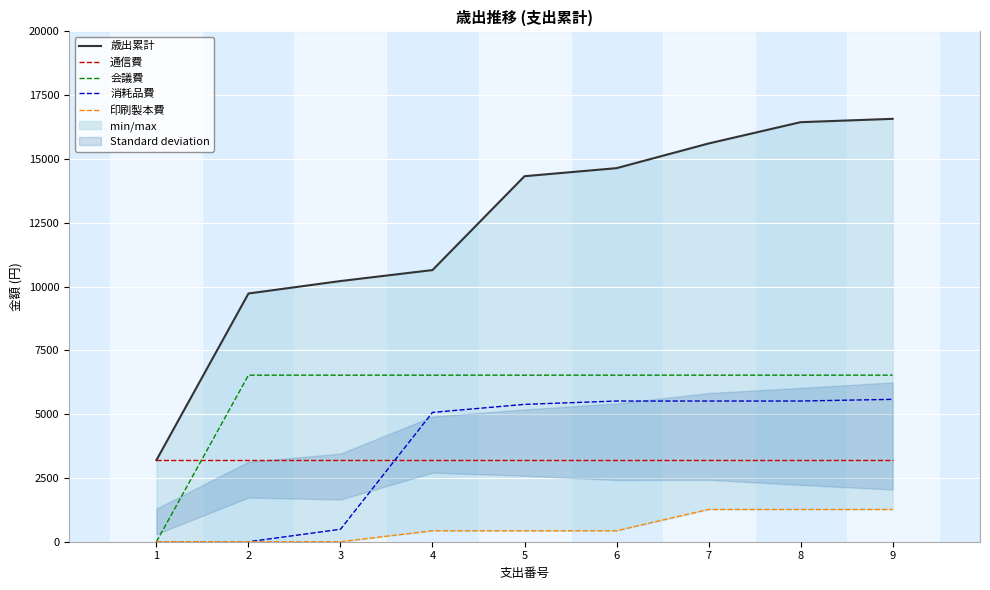

Count the number of data series in this chart.

5